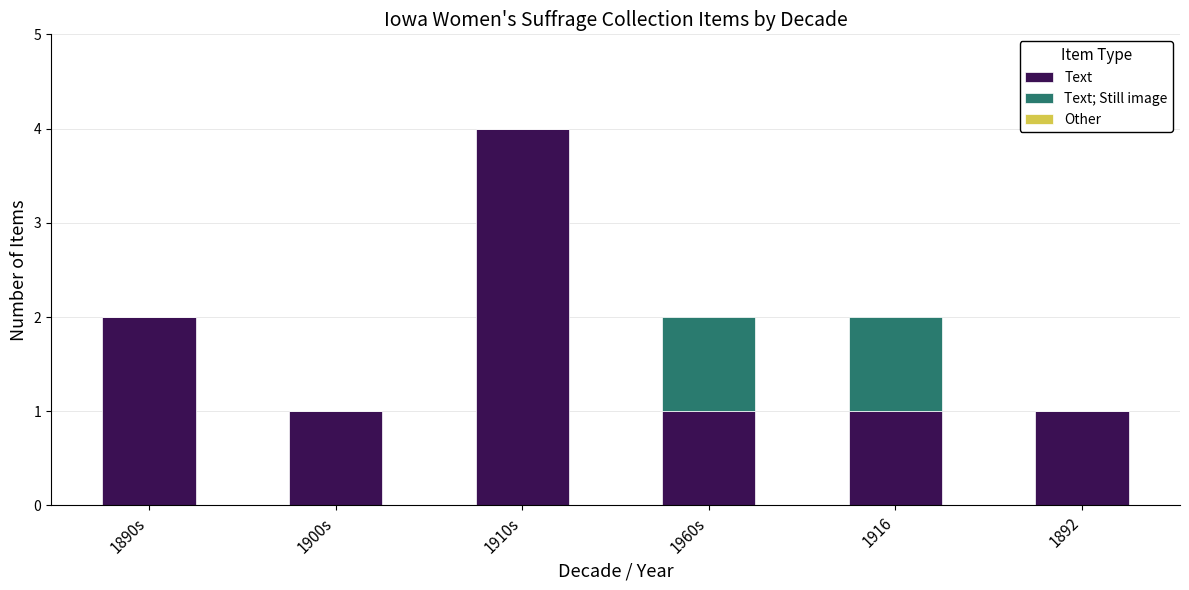

At which label does Text reach its peak?

1910s